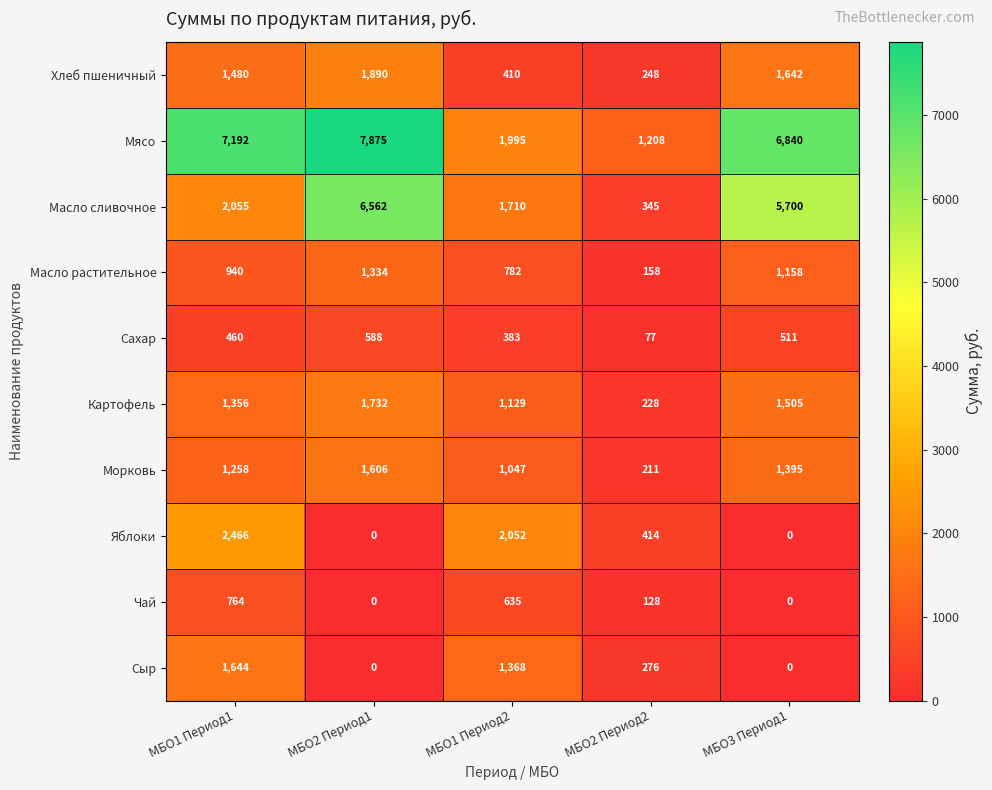

What is the difference between the second highest and second lowest values in the Сыр series?

1368